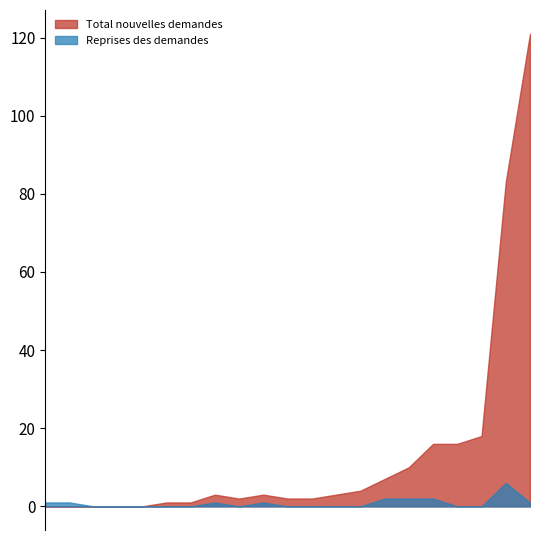

How many intersections are there between Total nouvelles demandes and Reprises des demandes?

4